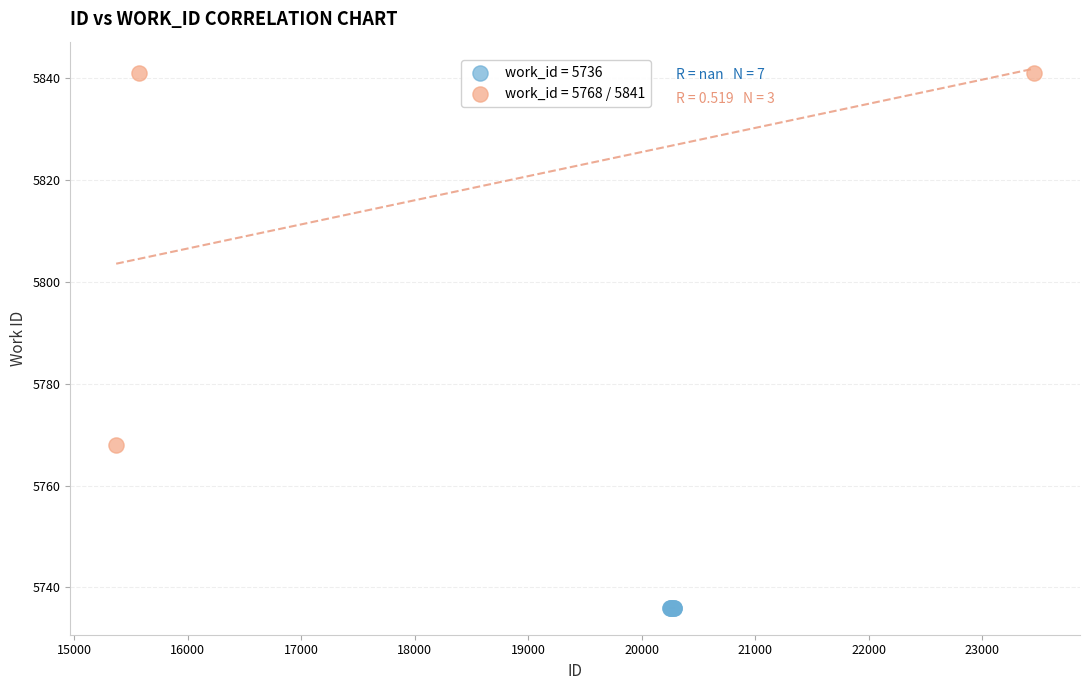

Which series reaches the minimum Y coordinate?

work_id = 5736